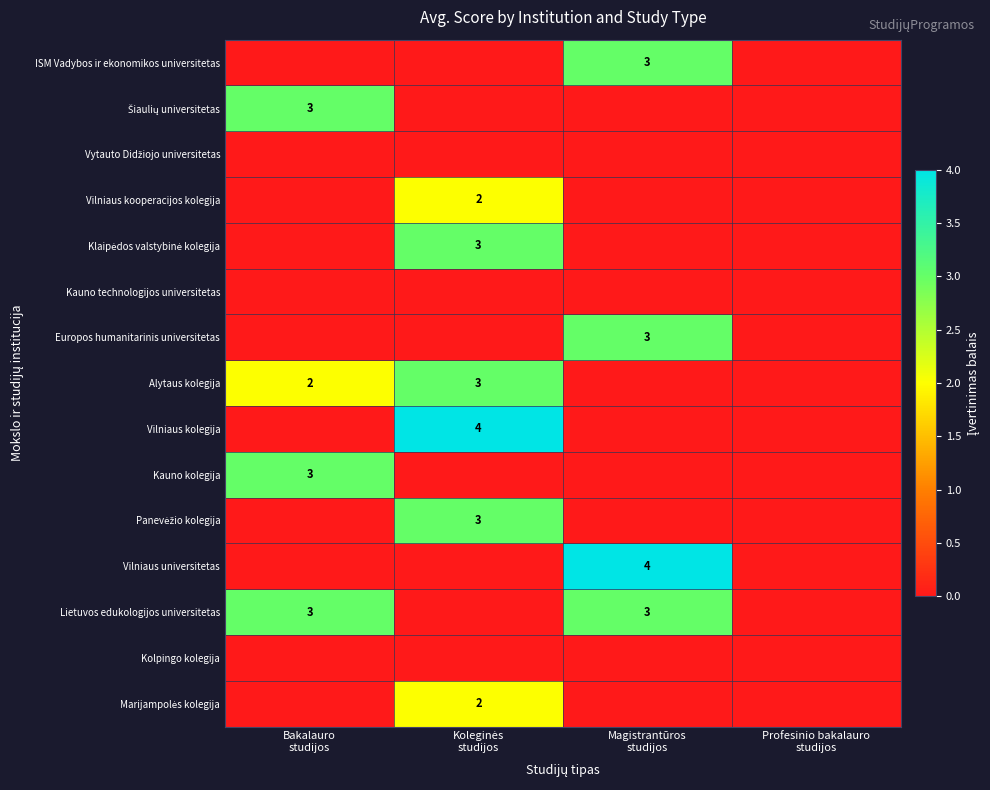

Which category has the highest value across all series?

Koleginės
studijos